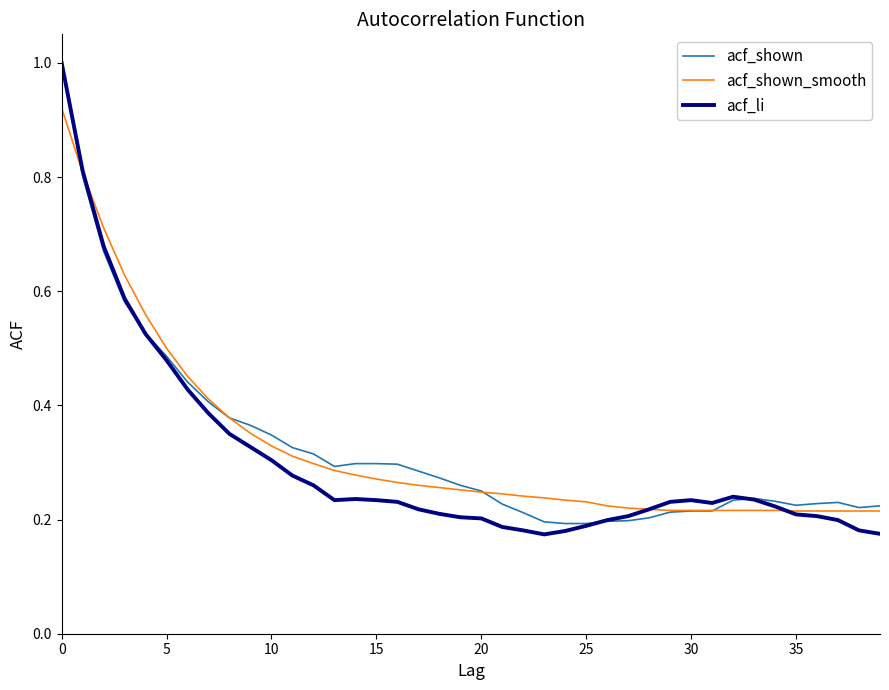

What is the maximum value shown in the chart?

1.0